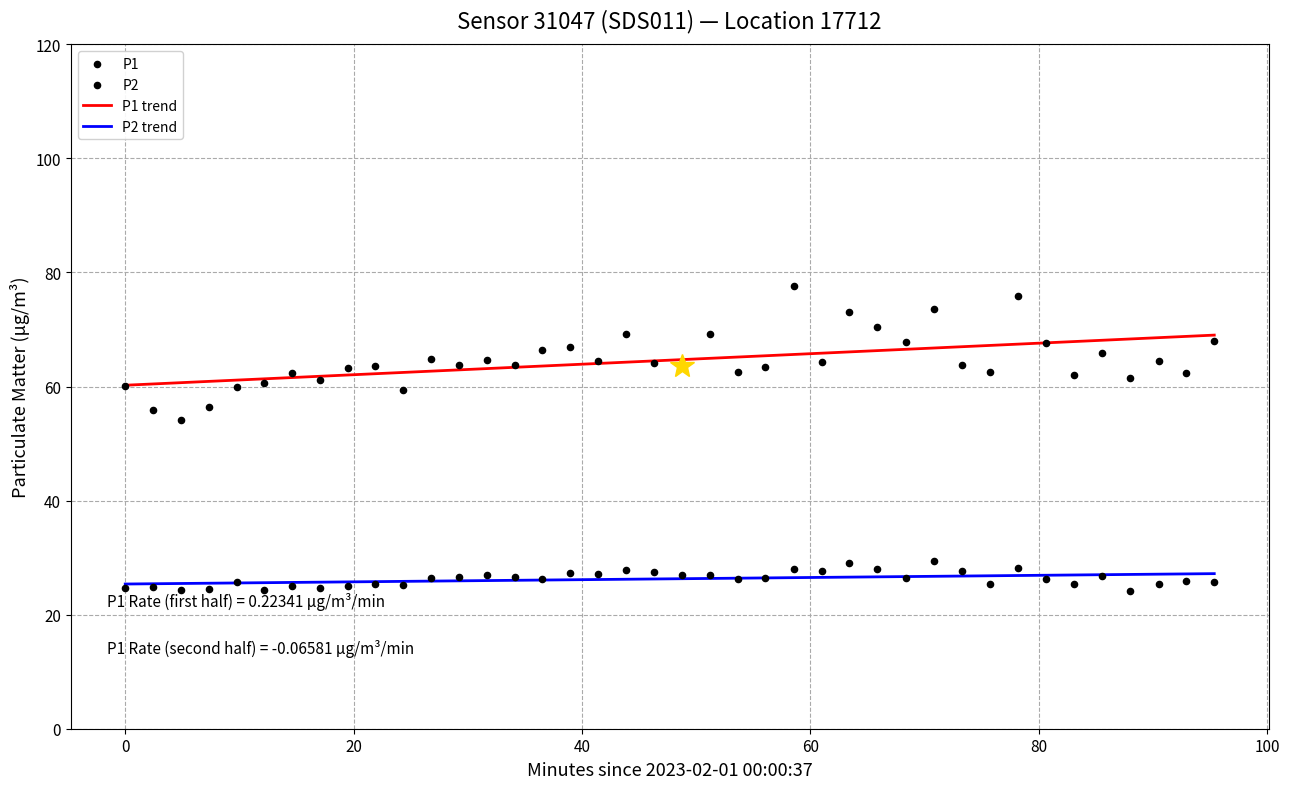

What is the minimum value for P2 trend?

25.4